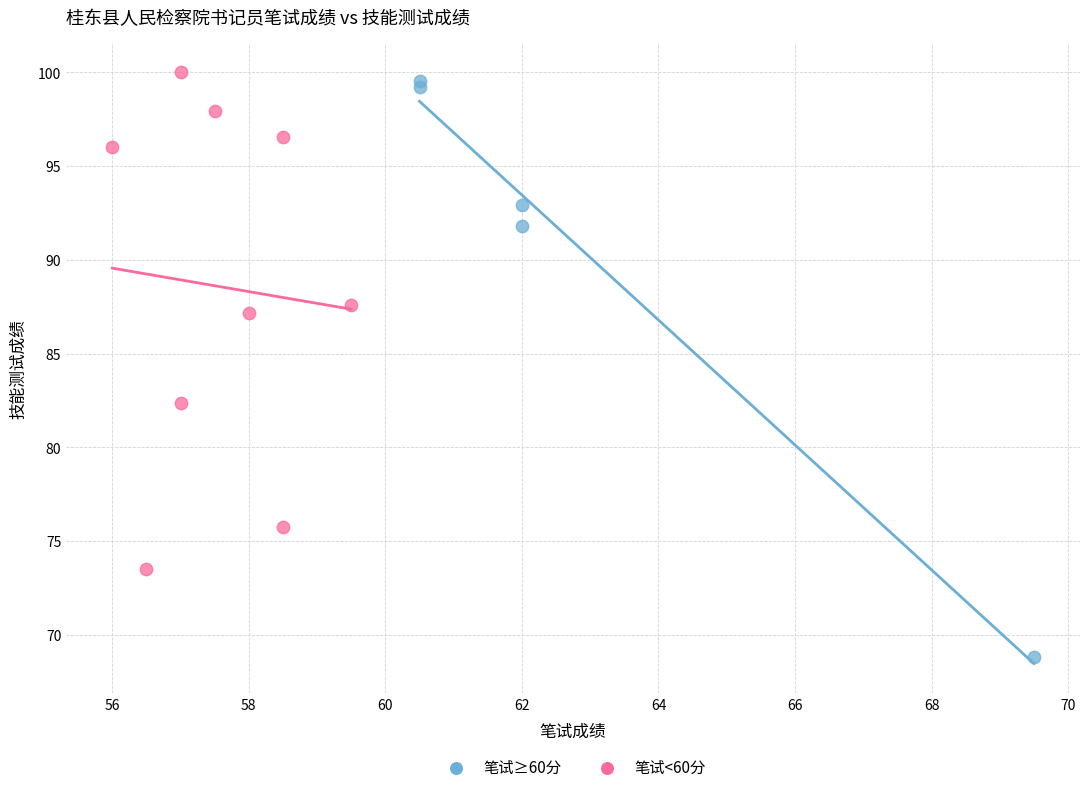

What are all the series names shown in the legend?

笔试≥60分, 笔试<60分